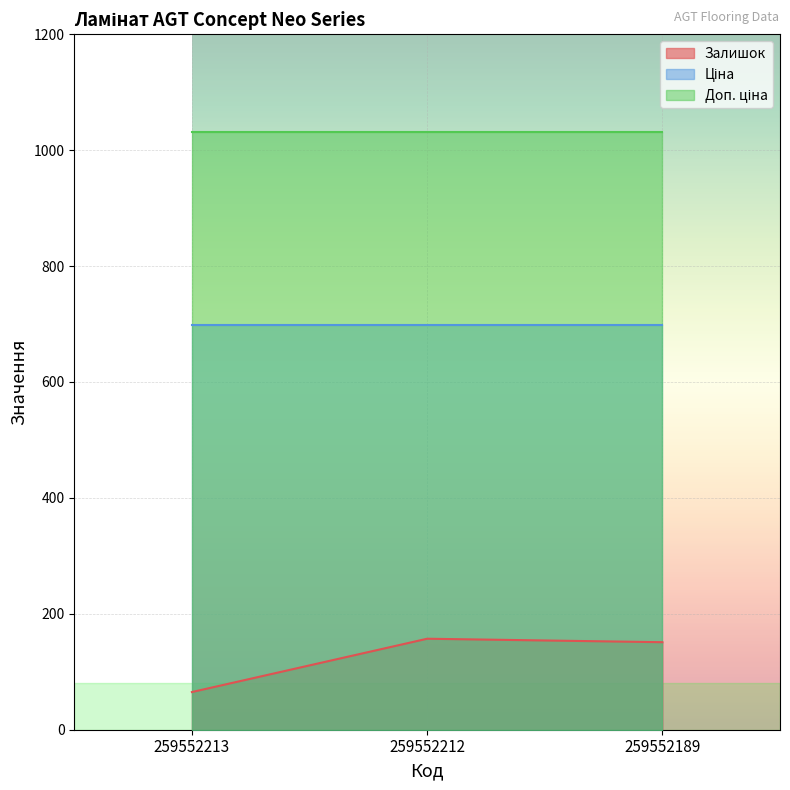

What is the highest value of the Залишок series?

157.0